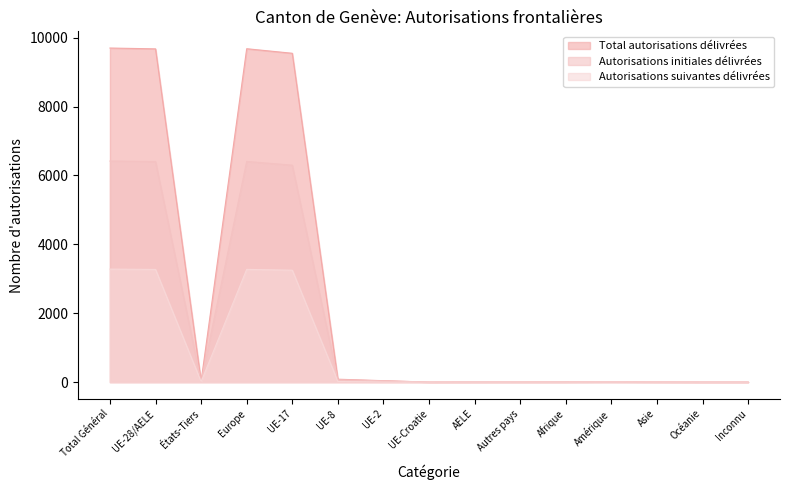

Reading left to right, extract all data points from this chart.

Total autorisations délivrées: 9699	9675	24	9679	9547	84	41	0	3	4	5	11	4	0	0
Autorisations initiales délivrées: 6418	6404	14	6406	6298	66	38	0	2	2	4	6	2	0	0
Autorisations suivantes délivrées: 3281	3271	10	3273	3249	18	3	0	1	2	1	5	2	0	0